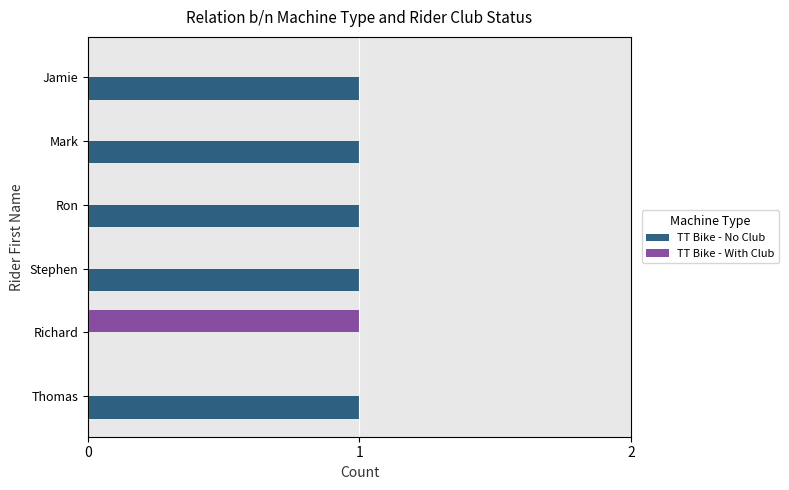

Which series has the largest total across all categories?

TT Bike - No Club